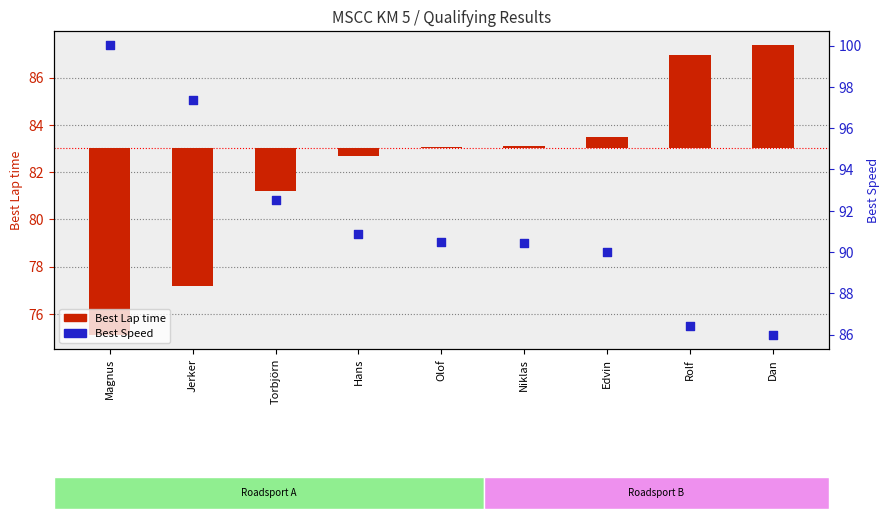

Which series contains the highest Y value?

Best Speed